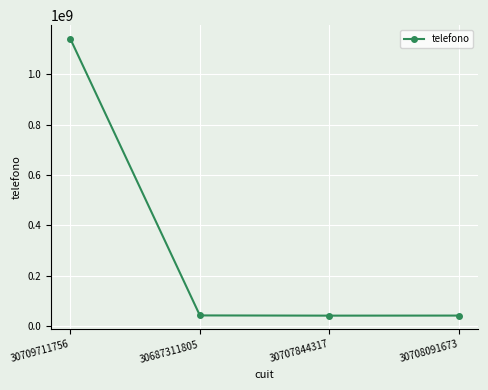

Is this an area chart (filled region under the line)?

No